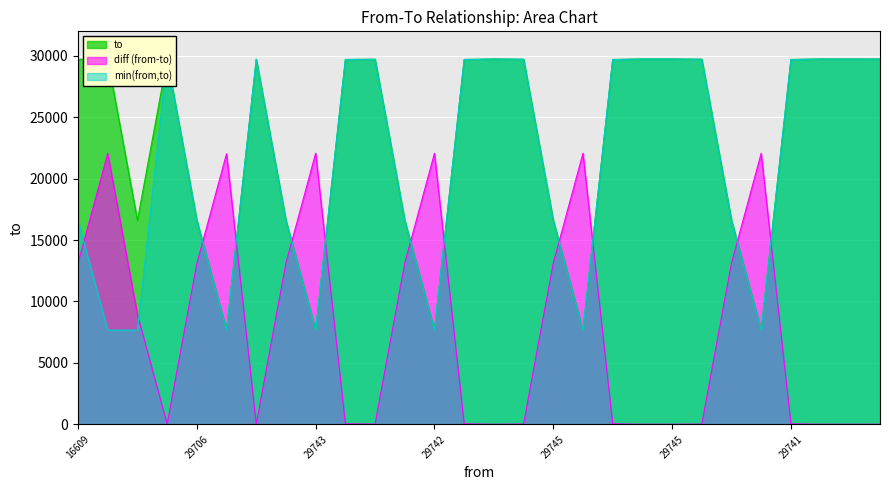

What is the label of the 13th point from the left?

29742